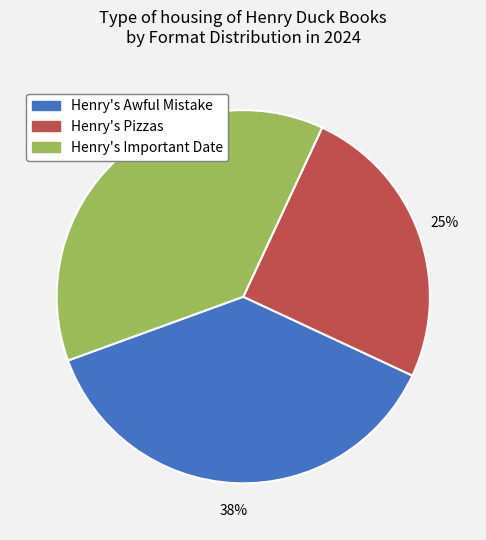

What is the ratio of the value at Henry's Awful Mistake to the value at Henry's Pizzas?

1.5